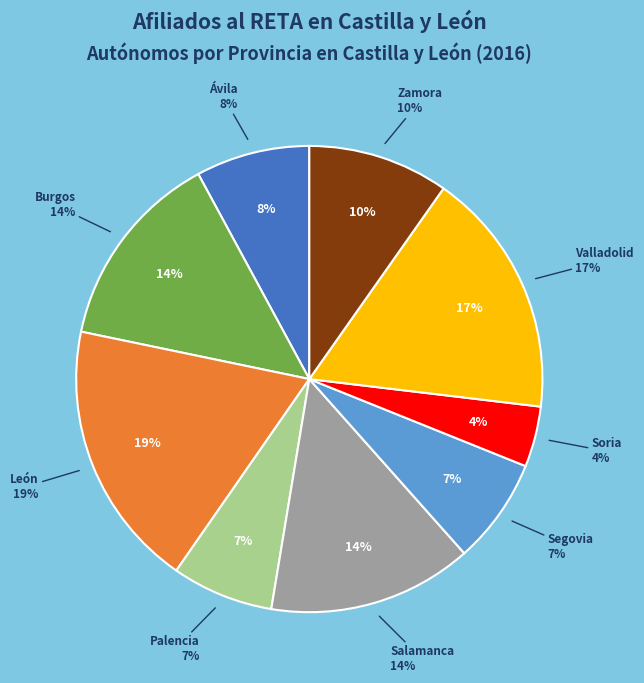

What percentage is NOT represented by León?

81.4%